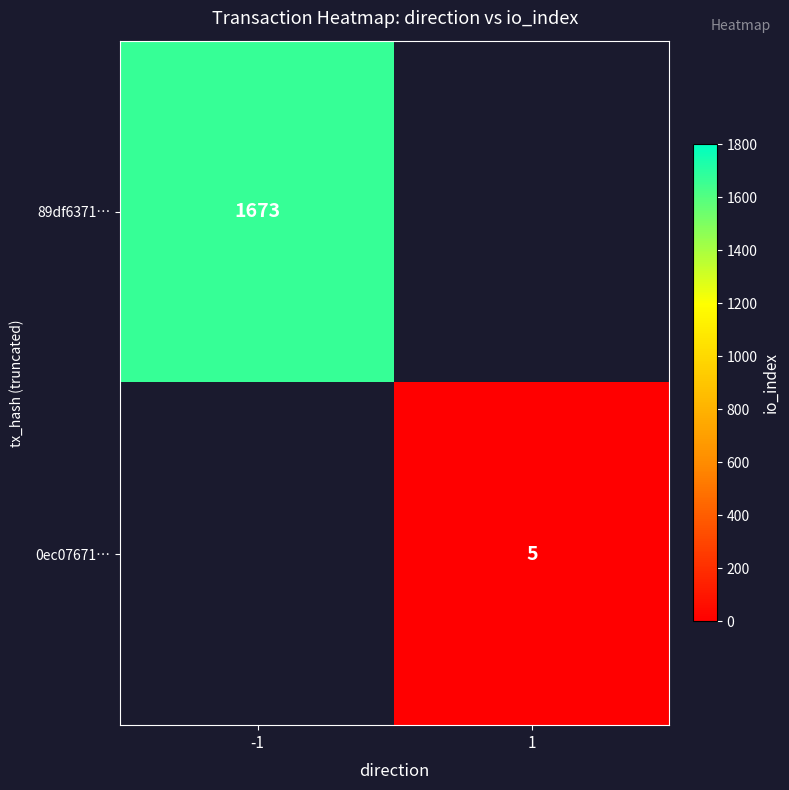

The 89df6371… series shows 1673 at -1. True or false?

True